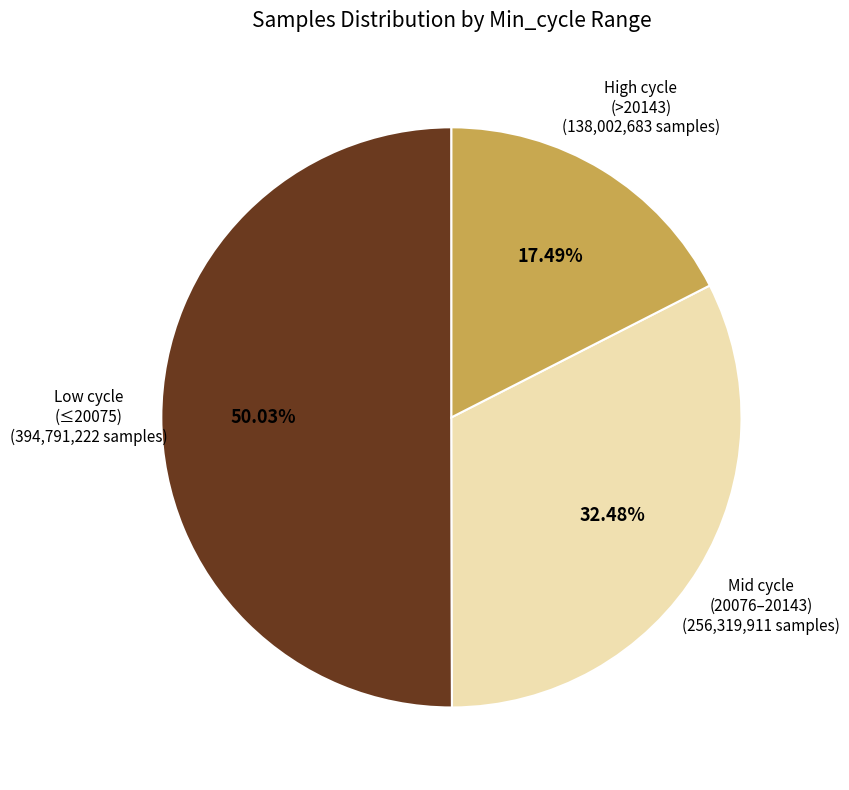

How many slices are in this pie chart?

3